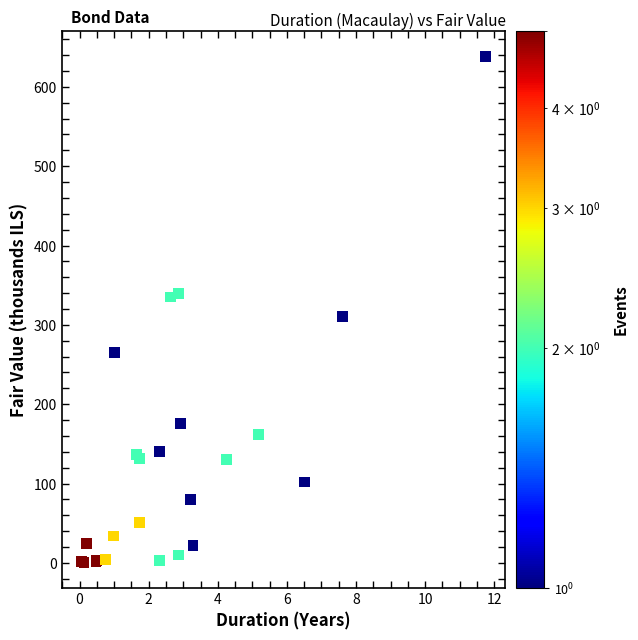

What Y value in the scatter plot is closest to 319?

311.0